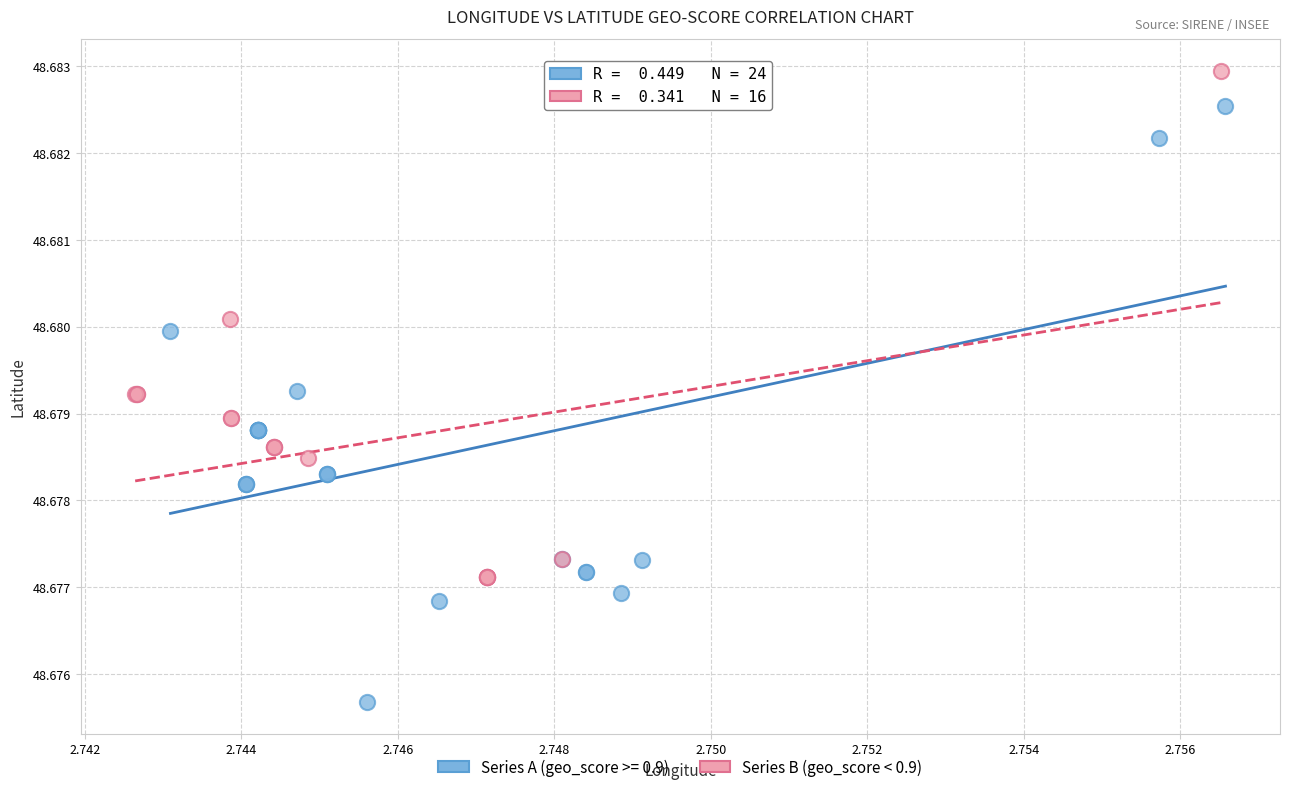

Which series has the largest Y range (max minus min)?

Series A (geo_score >= 0.9)